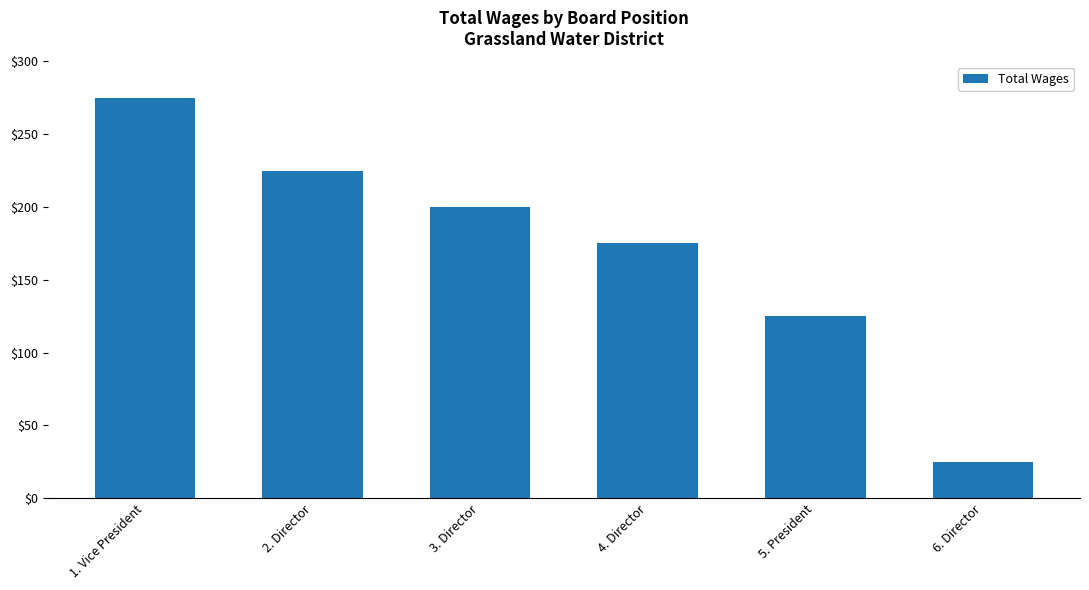

What is the greatest value displayed?

275